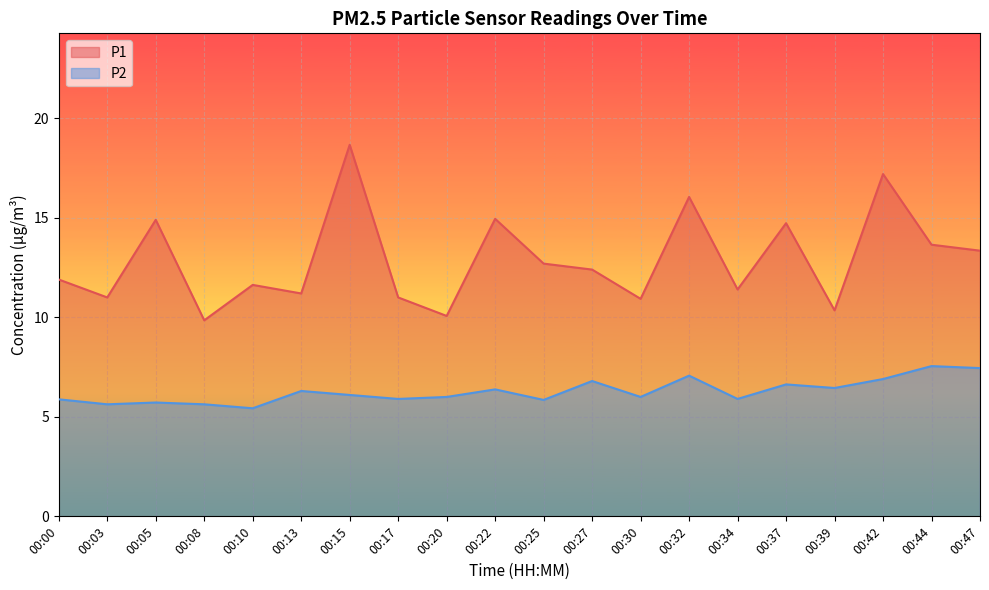

What is the greatest value displayed?

18.7